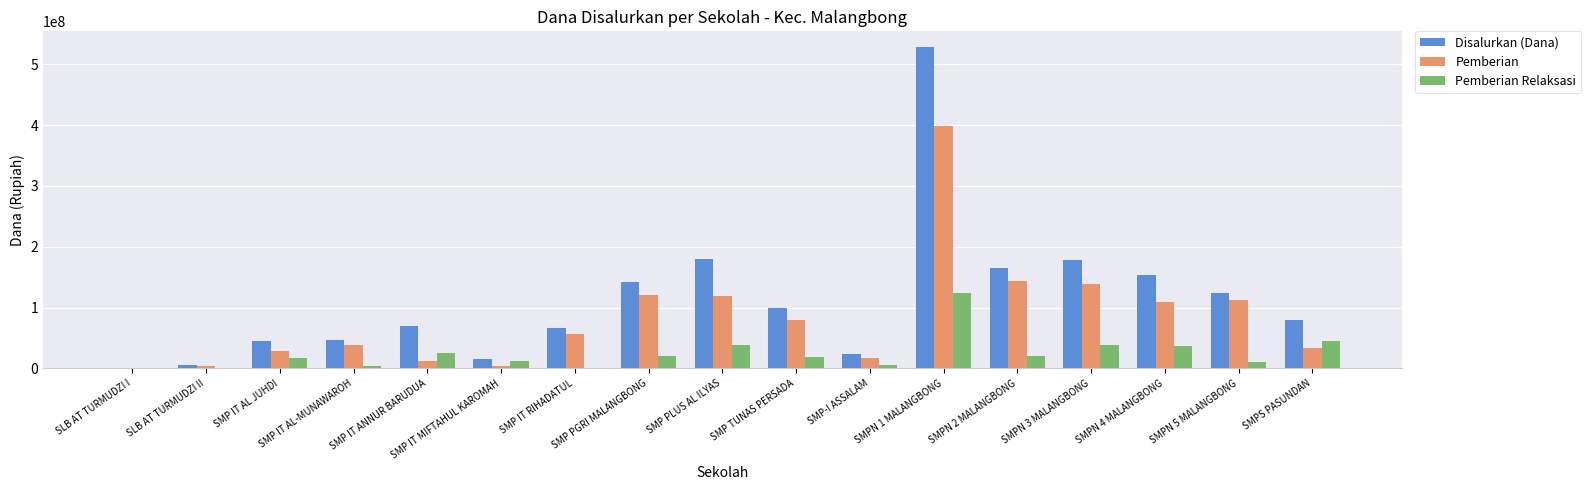

At which category does the chart reach its peak across all series?

SMPN 1 MALANGBONG